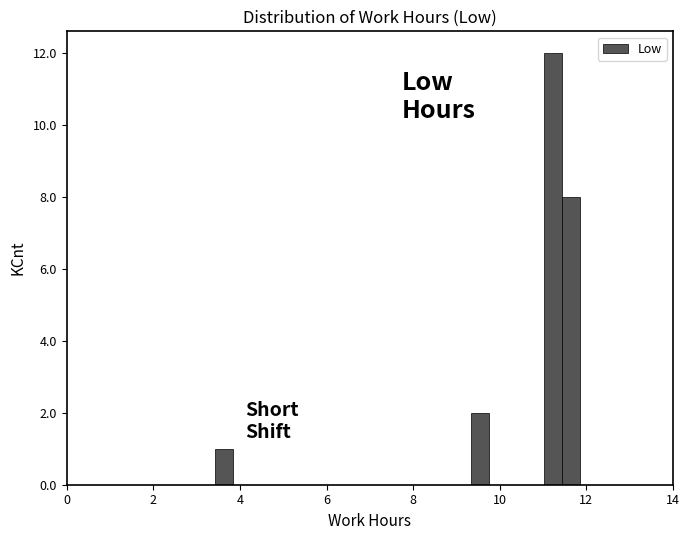

Read against the x-axis, roughly where is the centre of the tallest bar?

11.2